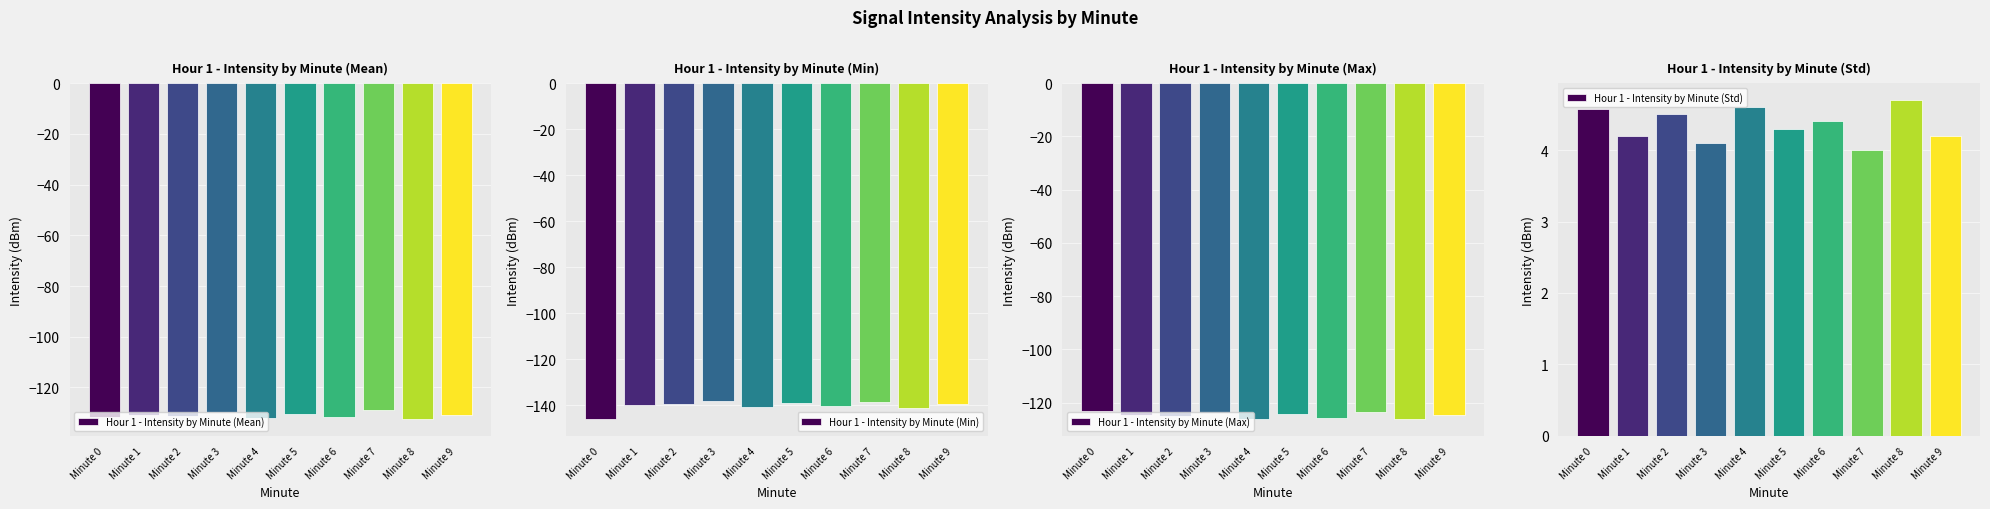

What is the average value of the Hour 1 - Intensity by Minute (Min) series?

-140.4